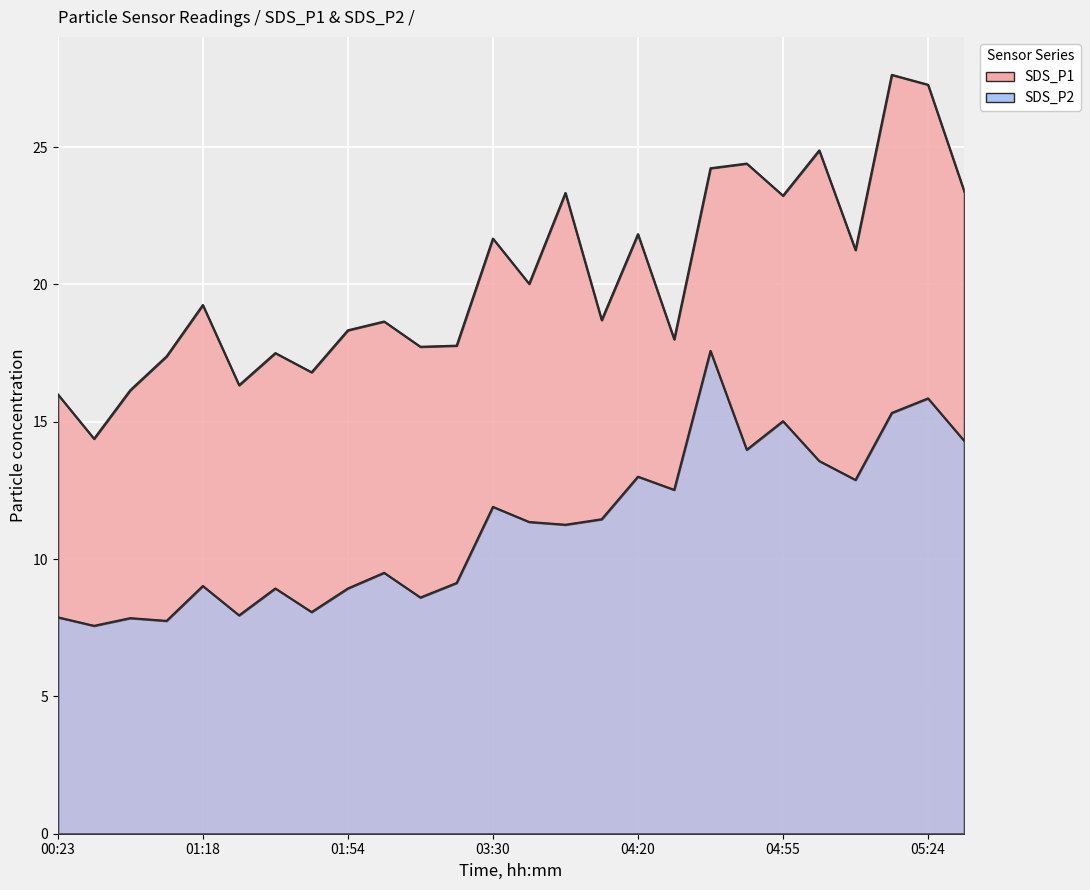

Reading right to left, list all the values displayed in this chart.

SDS_P1: 05:37=23.4	05:24=27.3	05:21=27.6	05:05=21.2	05:02=24.9	04:55=23.2	04:42=24.4	04:32=24.2	04:26=18.0	04:20=21.8	04:00=18.7	03:51=23.3	03:34=20.0	03:30=21.7	02:31=17.8	02:00=17.7	01:57=18.6	01:54=18.3	01:41=16.8	01:35=17.5	01:28=16.3	01:18=19.2	00:54=17.4	00:41=16.1	00:29=14.4	00:23=16.0
SDS_P2: 05:37=14.3	05:24=15.8	05:21=15.3	05:05=12.9	05:02=13.6	04:55=15.0	04:42=14.0	04:32=17.6	04:26=12.5	04:20=13.0	04:00=11.4	03:51=11.2	03:34=11.3	03:30=11.9	02:31=9.1	02:00=8.6	01:57=9.5	01:54=8.9	01:41=8.1	01:35=8.9	01:28=8.0	01:18=9.0	00:54=7.8	00:41=7.8	00:29=7.6	00:23=7.9